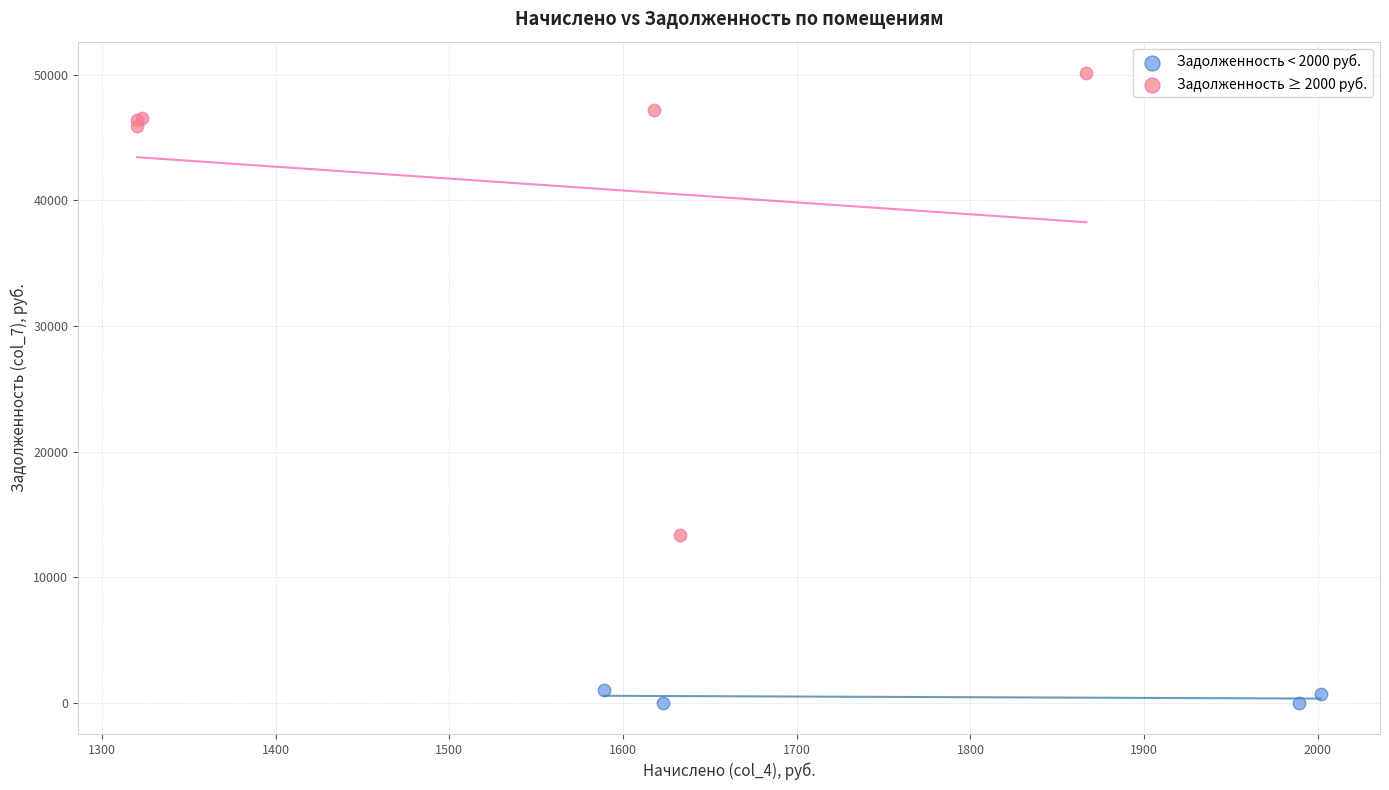

Which series has the widest spread of Y values?

Задолженность ≥ 2000 руб.